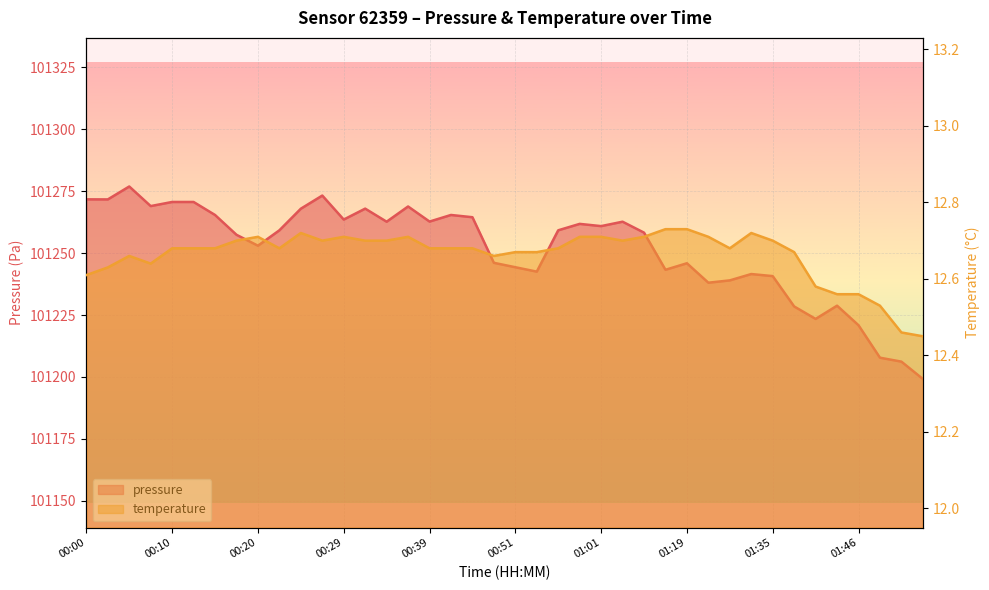

Which series has the largest total across all categories?

pressure